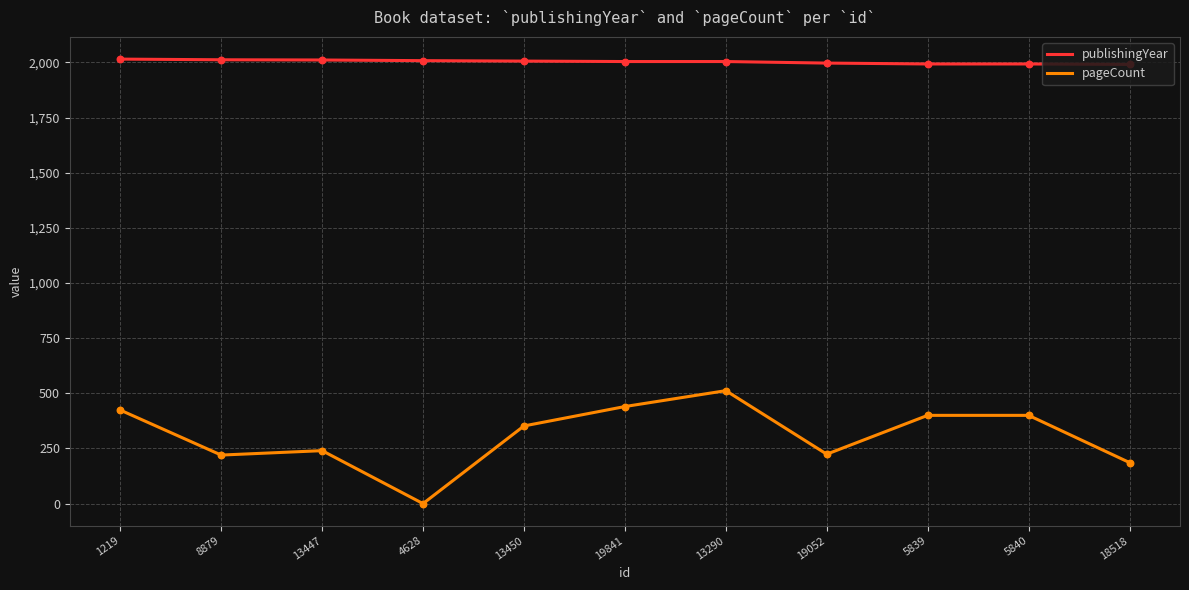

At which category is the sum across all series the highest?

13290